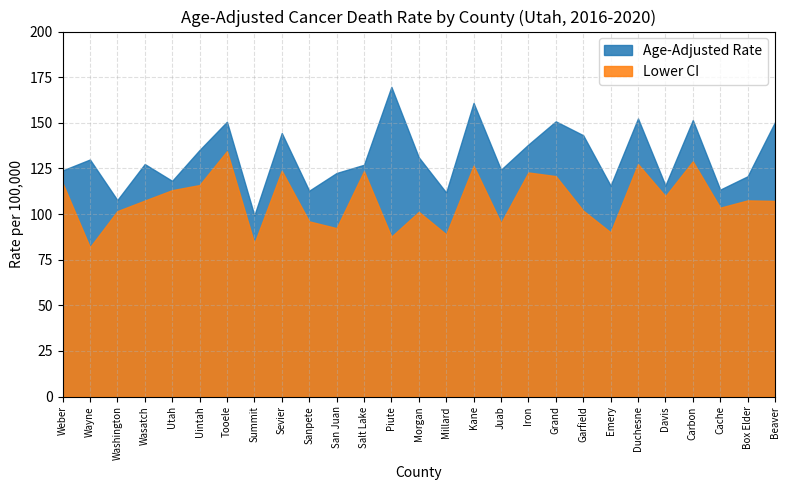

Which series has the largest total across all categories?

Age-Adjusted Rate